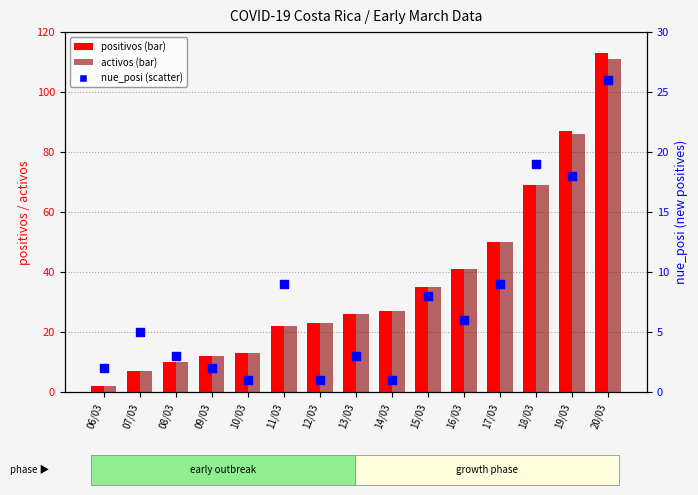

Which series reaches the minimum Y coordinate?

nue_posi